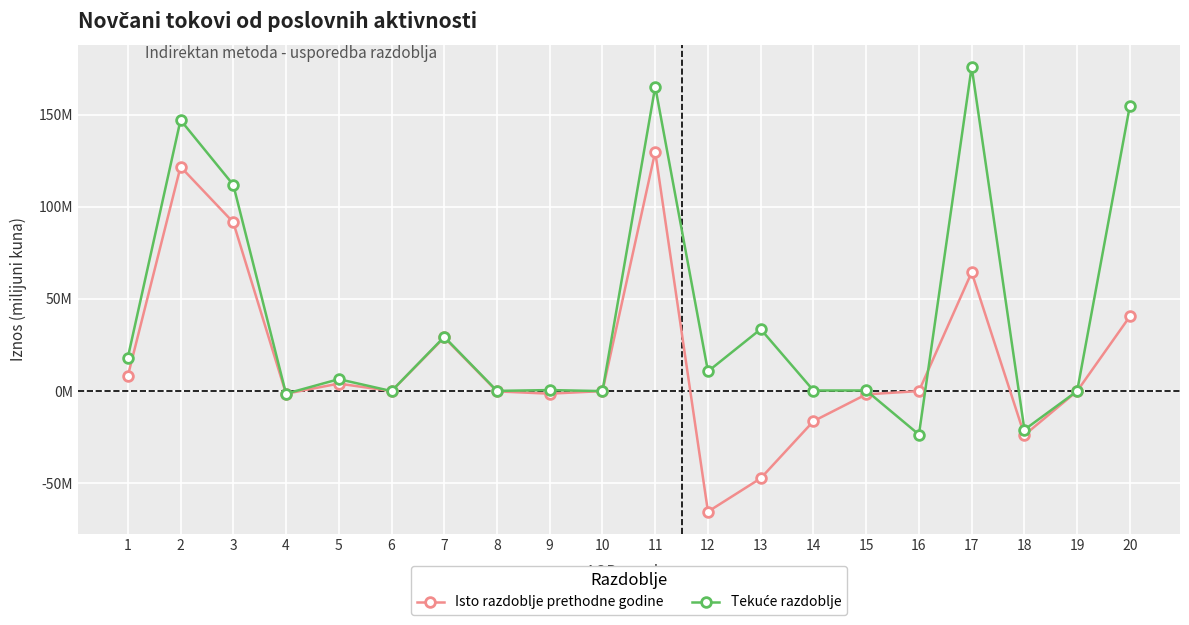

Reading left to right, extract all data points from this chart.

Isto razdoblje prethodne godine: 8.1	121.7	91.5	-1.4	4.1	0.0	29.1	-0.2	-1.4	0.0	129.8	-65.4	-47.3	-16.3	-1.8	0.0	64.4	-23.9	0.0	40.5
Tekuće razdoblje: 18.1	147.0	111.9	-1.4	6.5	0.0	29.4	0.1	0.5	0.0	165.1	10.7	33.6	0.3	0.3	-23.6	175.8	-20.9	0.0	154.9